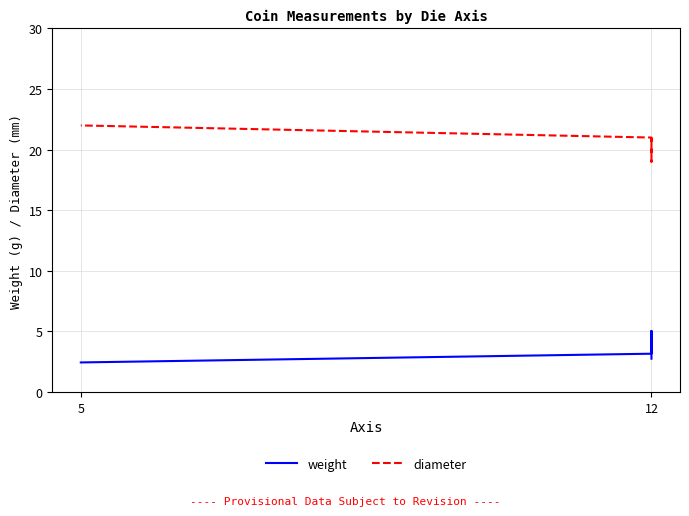

What is the difference between the maximum and second lowest values in the diameter series?

1.0